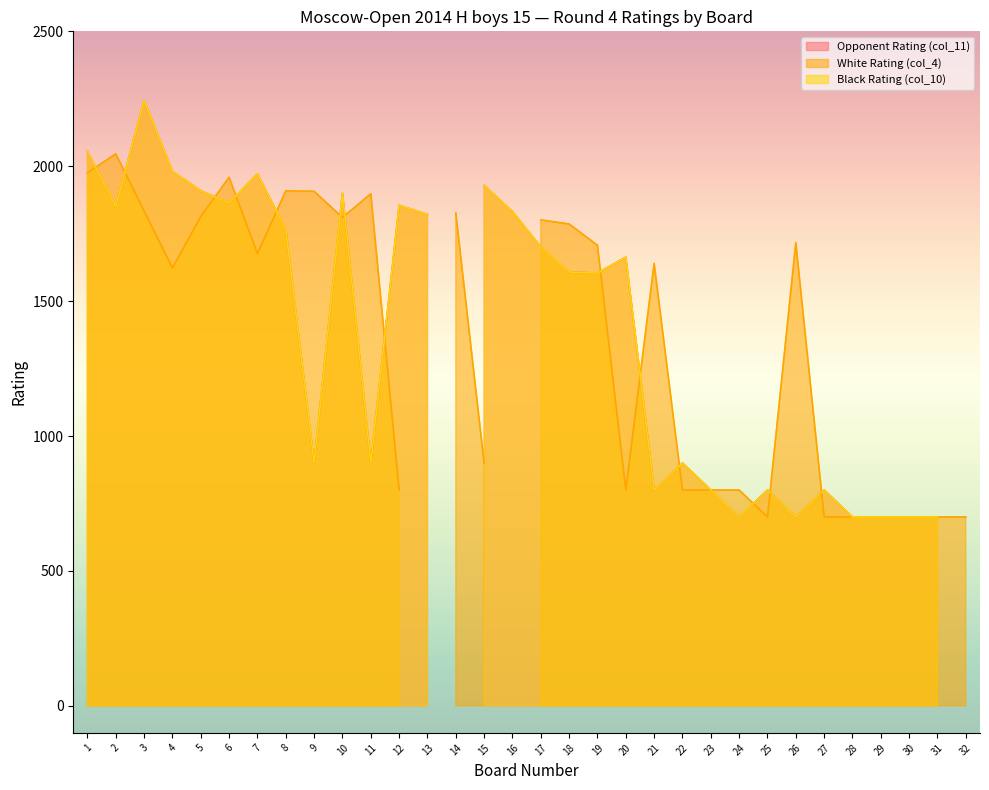

Reading right to left, what are all the values shown in this chart?

Opponent Rating (col_11): 32=0	31=700	30=700	29=700	28=700	27=800	26=700	25=800	24=700	23=800	22=900	21=800	20=1663	19=1604	18=1608	17=1701	16=1832	15=1929	14=0	13=1821	12=1855	11=900	10=1900	9=900	8=1765	7=1972	6=1864	5=1909	4=1981	3=2244	2=1851	1=2055
White Rating (col_4): 32=700	31=700	30=700	29=700	28=700	27=700	26=1717	25=700	24=800	23=800	22=800	21=1640	20=800	19=1707	18=1786	17=1801	16=0	15=900	14=1827	13=0	12=800	11=1898	10=1810	9=1907	8=1909	7=1676	6=1959	5=1814	4=1623	3=1834	2=2046	1=1976
Black Rating (col_10): 32=0	31=700	30=700	29=700	28=700	27=800	26=700	25=800	24=700	23=800	22=900	21=800	20=1663	19=1604	18=1608	17=1701	16=1832	15=1929	14=0	13=1821	12=1855	11=900	10=1900	9=900	8=1765	7=1972	6=1864	5=1909	4=1981	3=2244	2=1851	1=2055